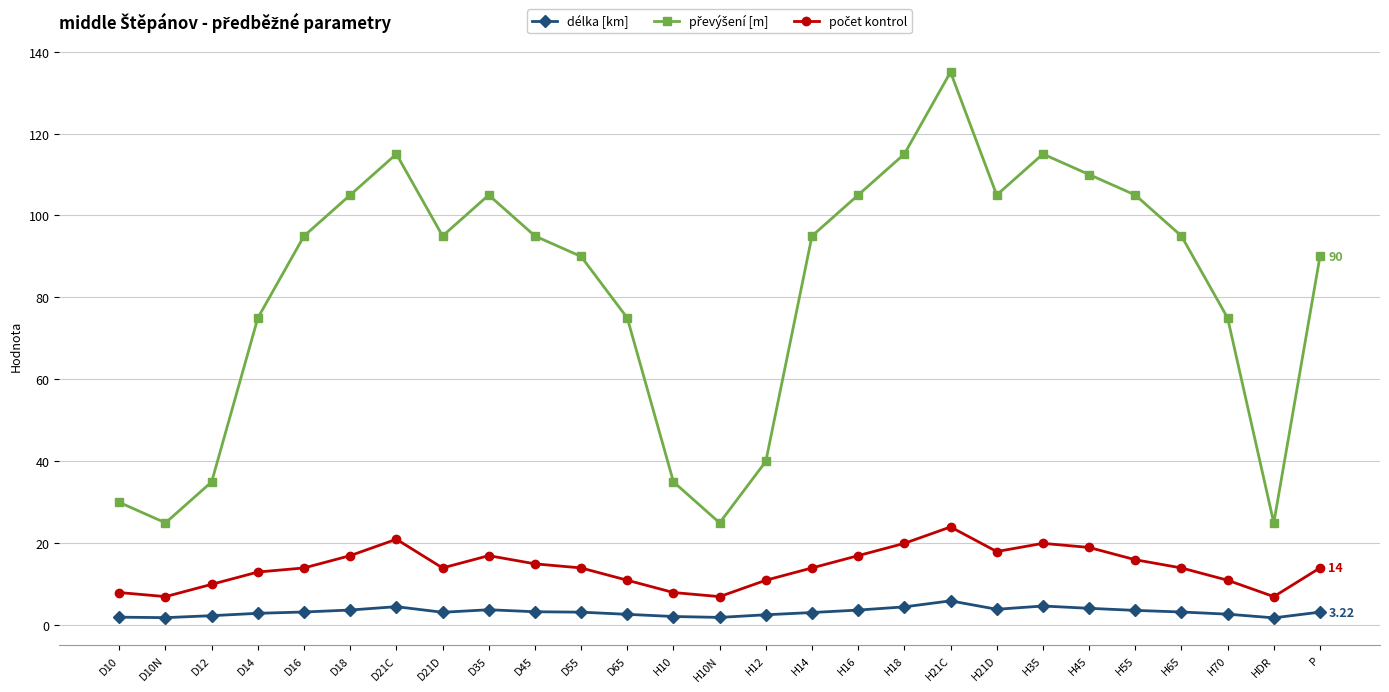

What is the sum of the délka [km] values at D21C and H16?

8.3